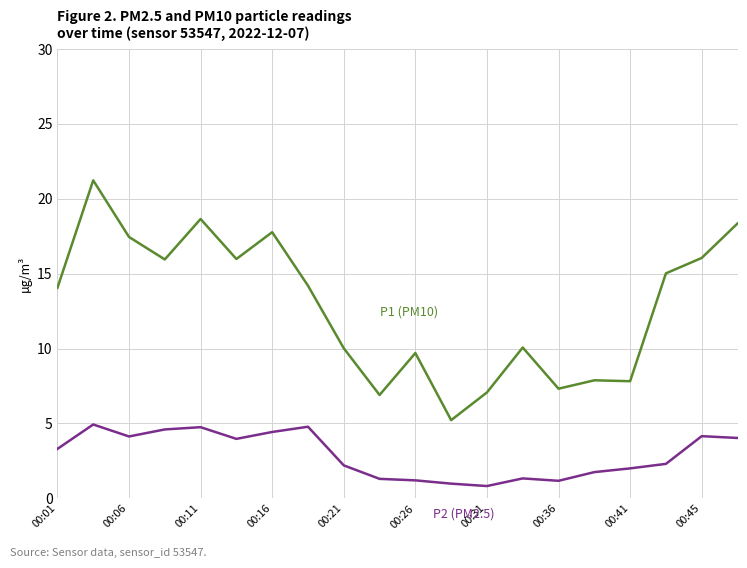

What is the maximum value shown in the chart?

21.2